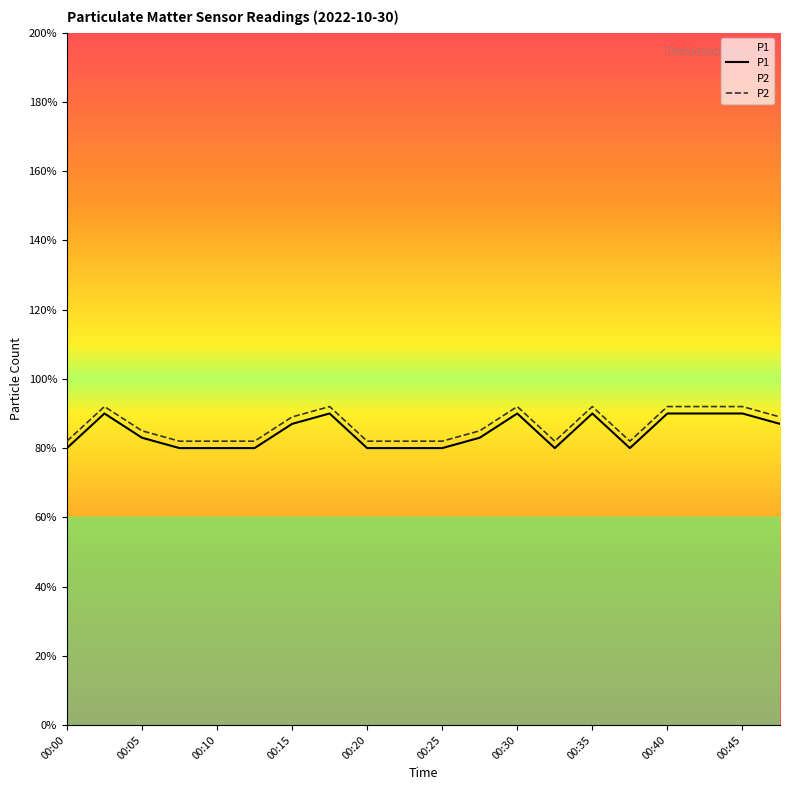

Does the chart display data point markers on the line(s)?

No